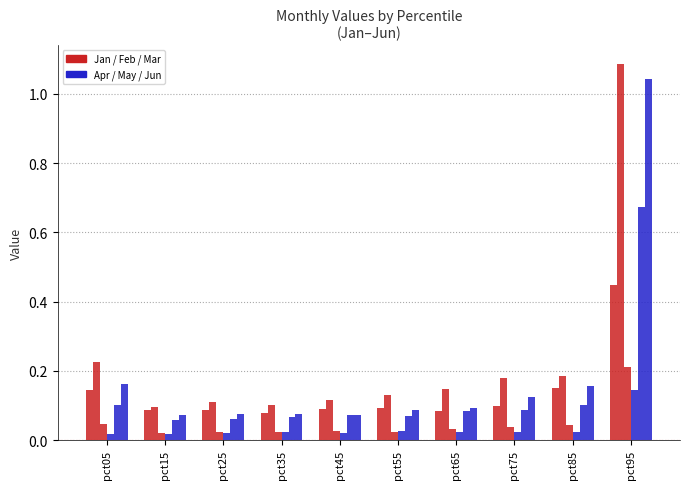

Reading left to right, transcribe all the data shown in this chart.

Jan: 0.1	0.1	0.1	0.1	0.1	0.1	0.1	0.1	0.2	0.4
Feb: 0.2	0.1	0.1	0.1	0.1	0.1	0.1	0.2	0.2	1.1
Mar: 0.0	0.0	0.0	0.0	0.0	0.0	0.0	0.0	0.0	0.2
Apr: 0.0	0.0	0.0	0.0	0.0	0.0	0.0	0.0	0.0	0.1
May: 0.1	0.1	0.1	0.1	0.1	0.1	0.1	0.1	0.1	0.7
Jun: 0.2	0.1	0.1	0.1	0.1	0.1	0.1	0.1	0.2	1.0